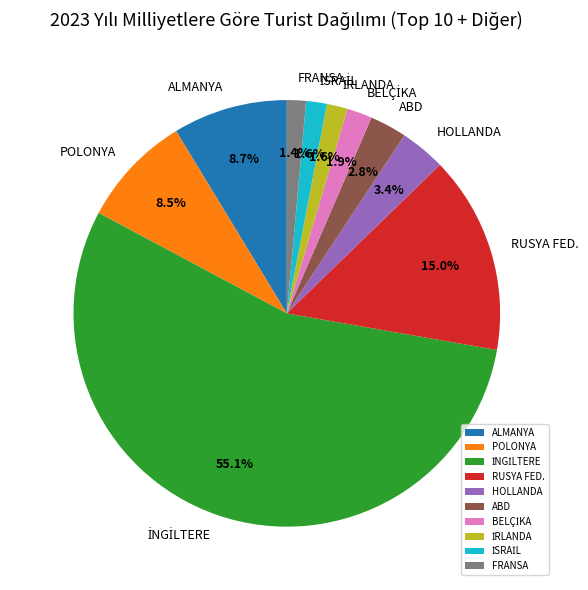

Does any single category account for the majority?

Yes